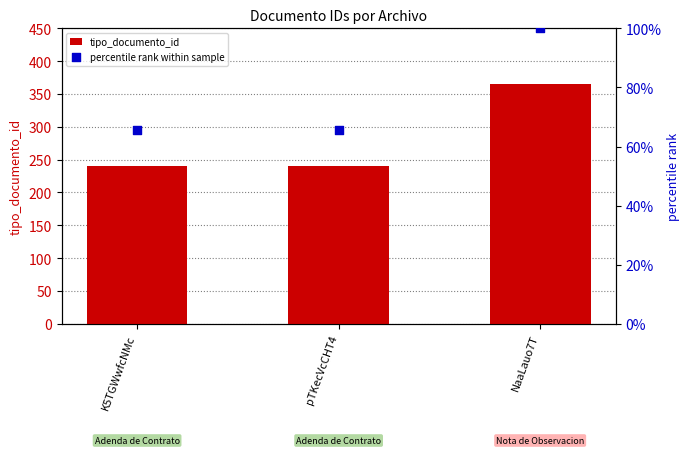

Is the value of tipo_documento_id at pTKecVcCHT4 greater than the value of percentile rank within sample at pTKecVcCHT4?

Yes